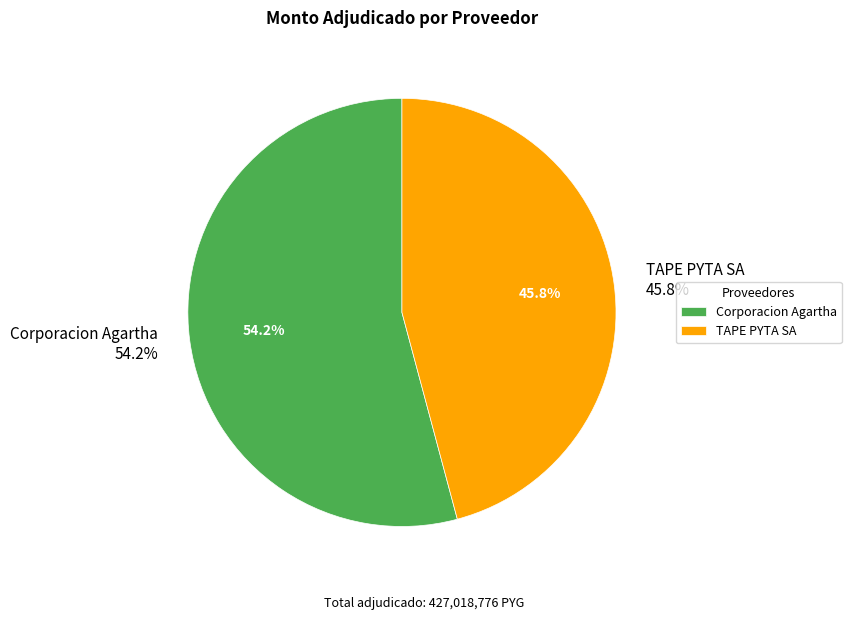

To the nearest percent, what is the average slice percentage?

50%